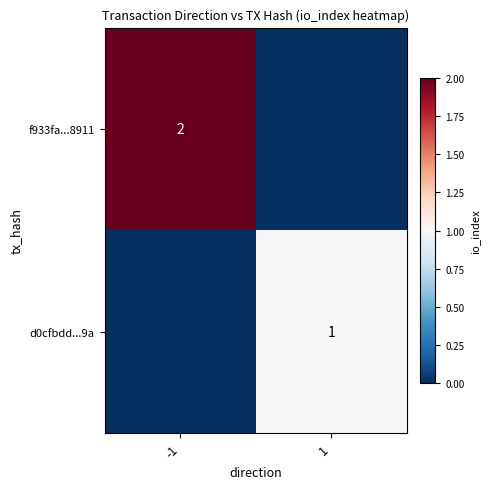

Is it true that f933fa...8911 equals 2 at -1?

True